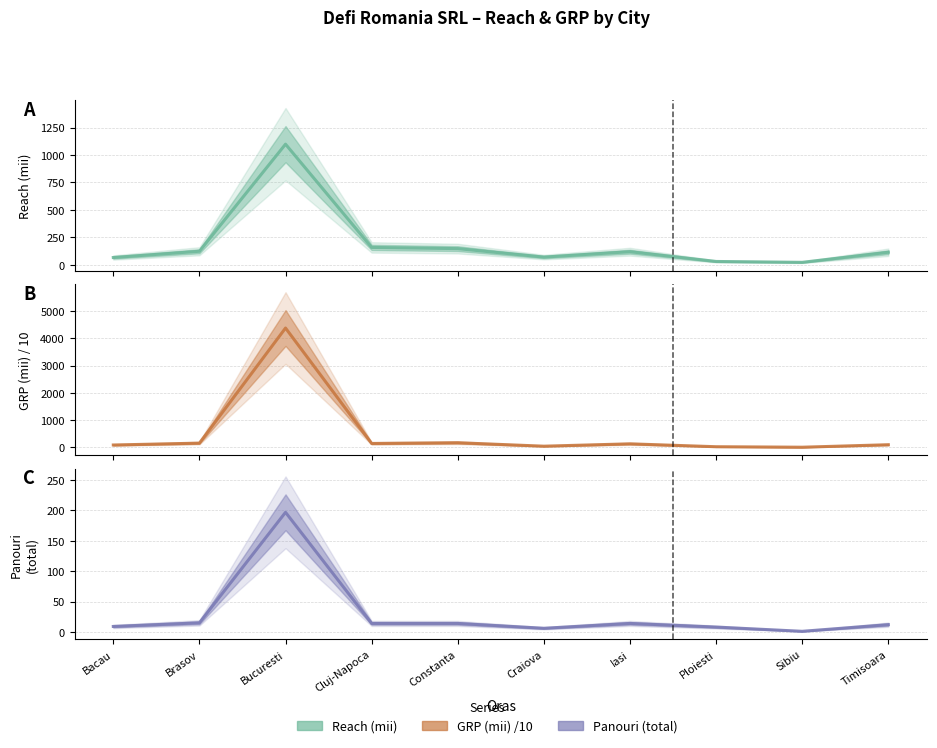

What are all the series names shown in the legend?

Reach (mii), GRP (mii) /10, Panouri (total)